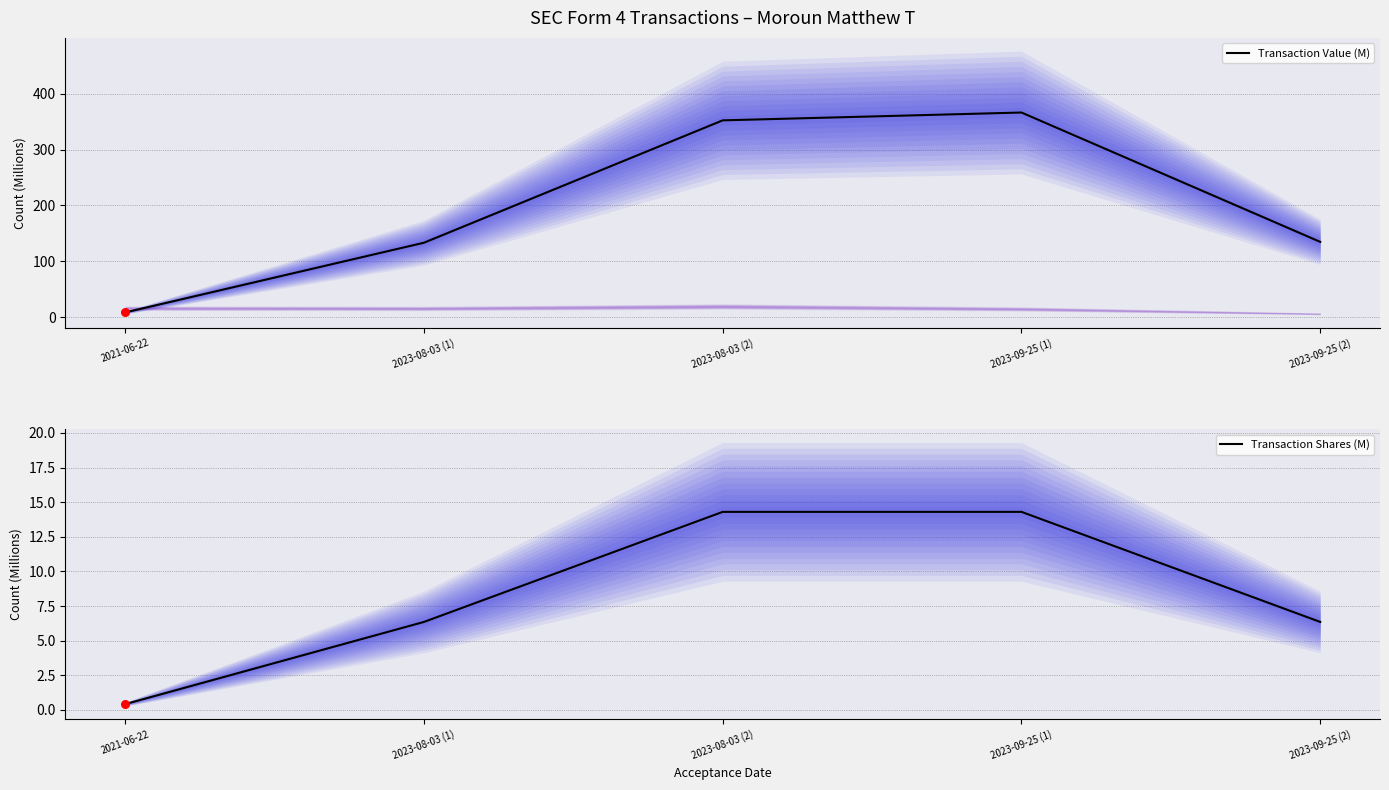

What are all the series names shown in the legend?

Transaction Value (M), Transaction Shares (M)